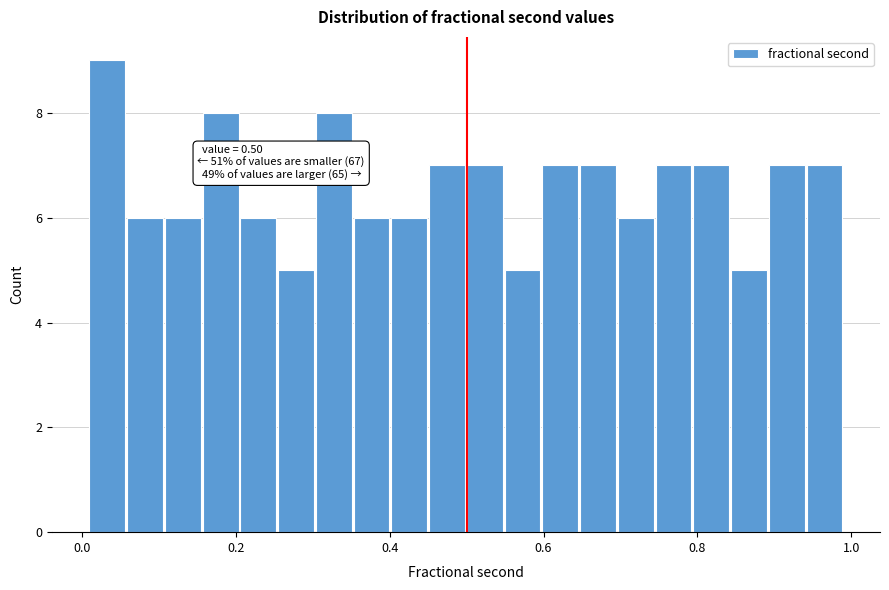

Read against the x-axis, roughly where is the centre of the tallest bar?

0.04